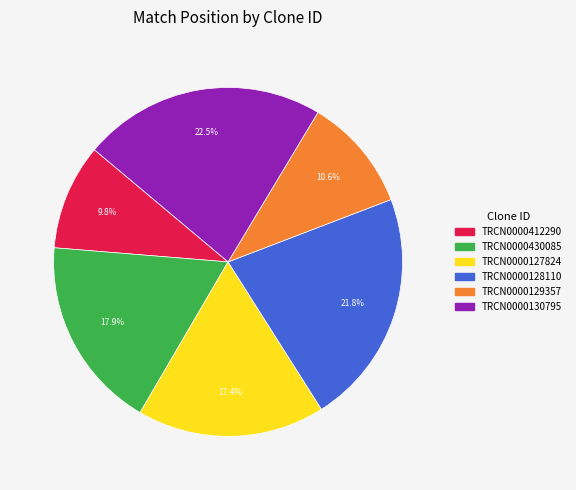

Which slice is the largest?

TRCN0000130795